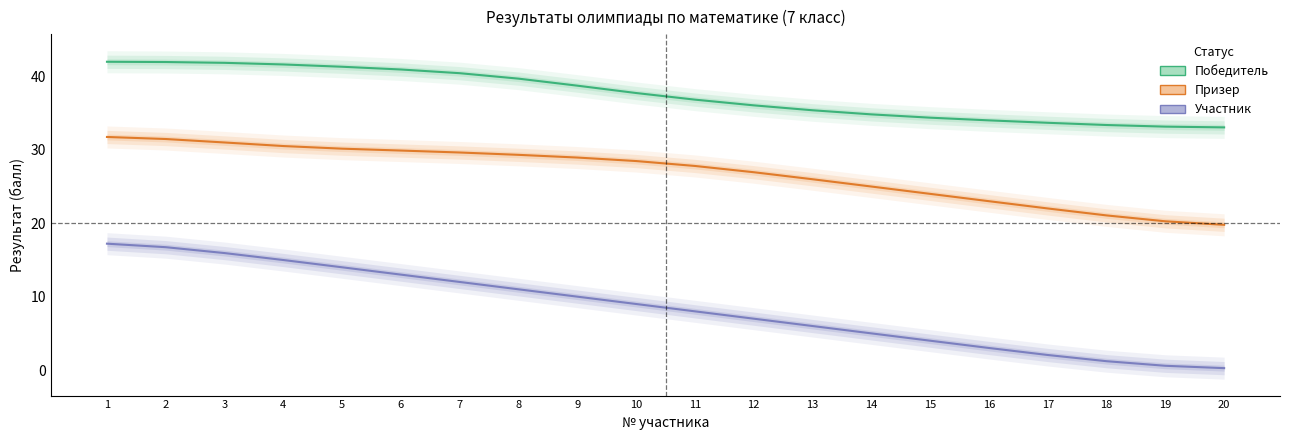

Is this an area chart (filled region under the line)?

No